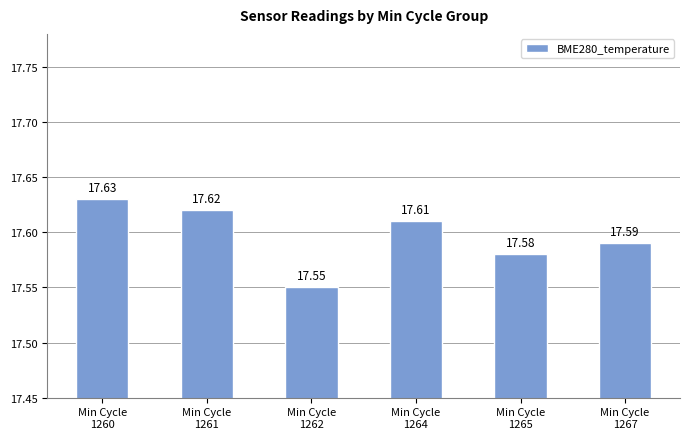

Between Min Cycle
1262 and Min Cycle
1265, which is larger?

Min Cycle
1265